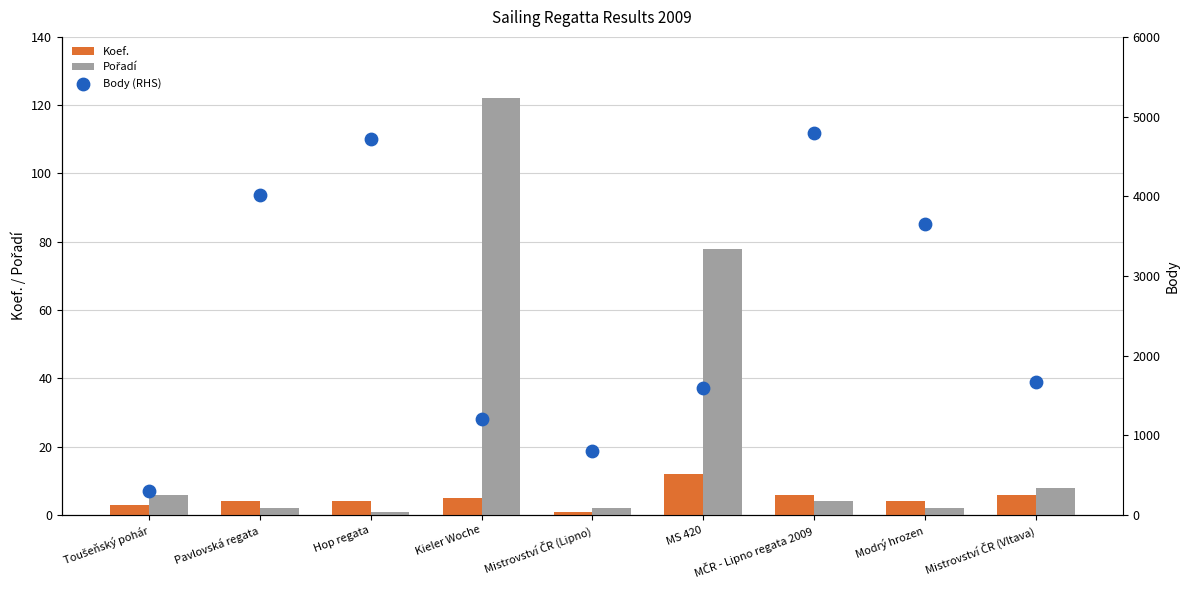

Which series has the largest total across all categories?

Body (RHS)